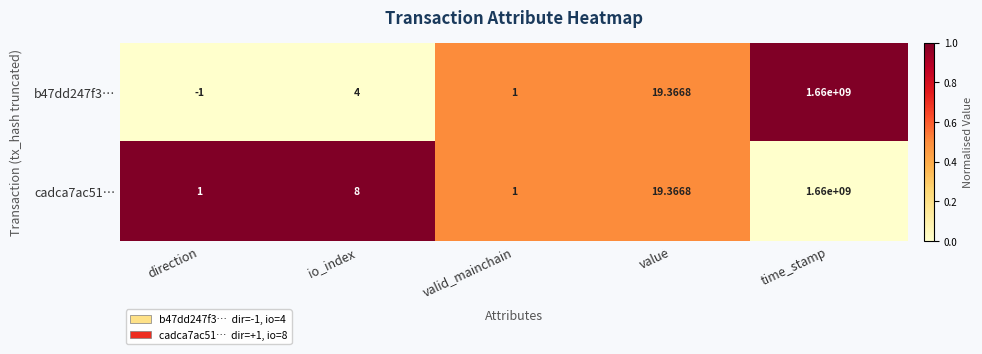

Where is b47dd247f3… nearest to the value 829999999?

value